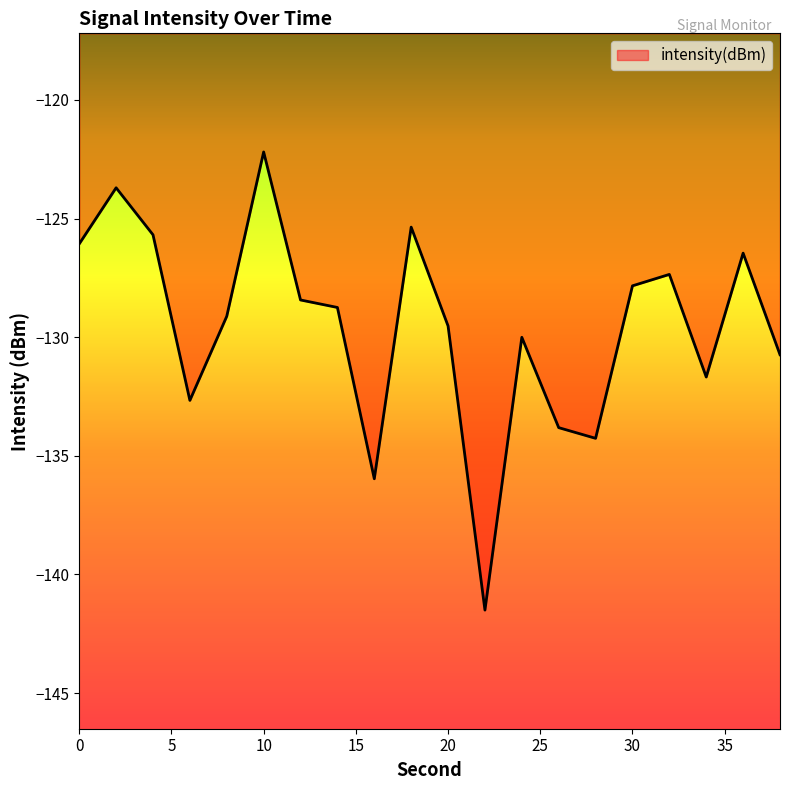

What is the smallest value displayed?

-141.5